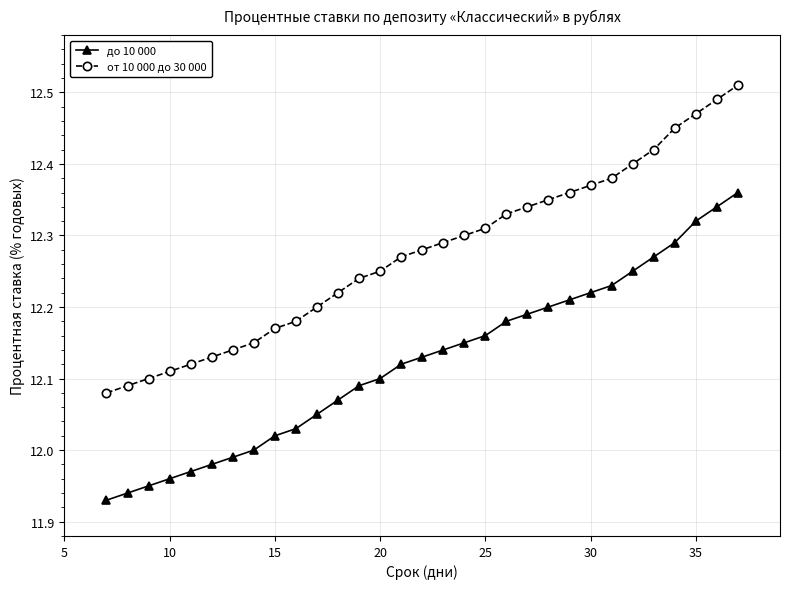

What is the sum of all от 10 000 до 30 000 values?

380.5